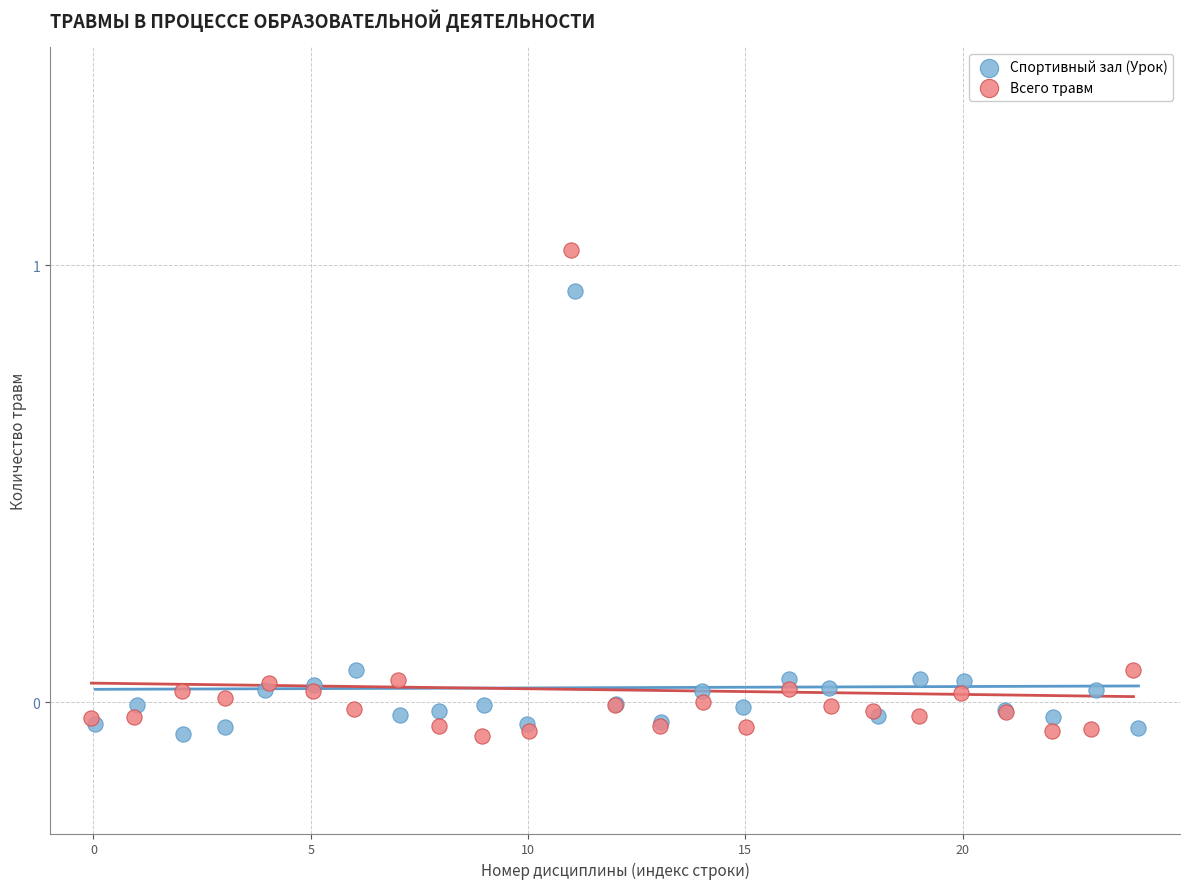

Which series reaches the maximum Y coordinate?

Всего травм